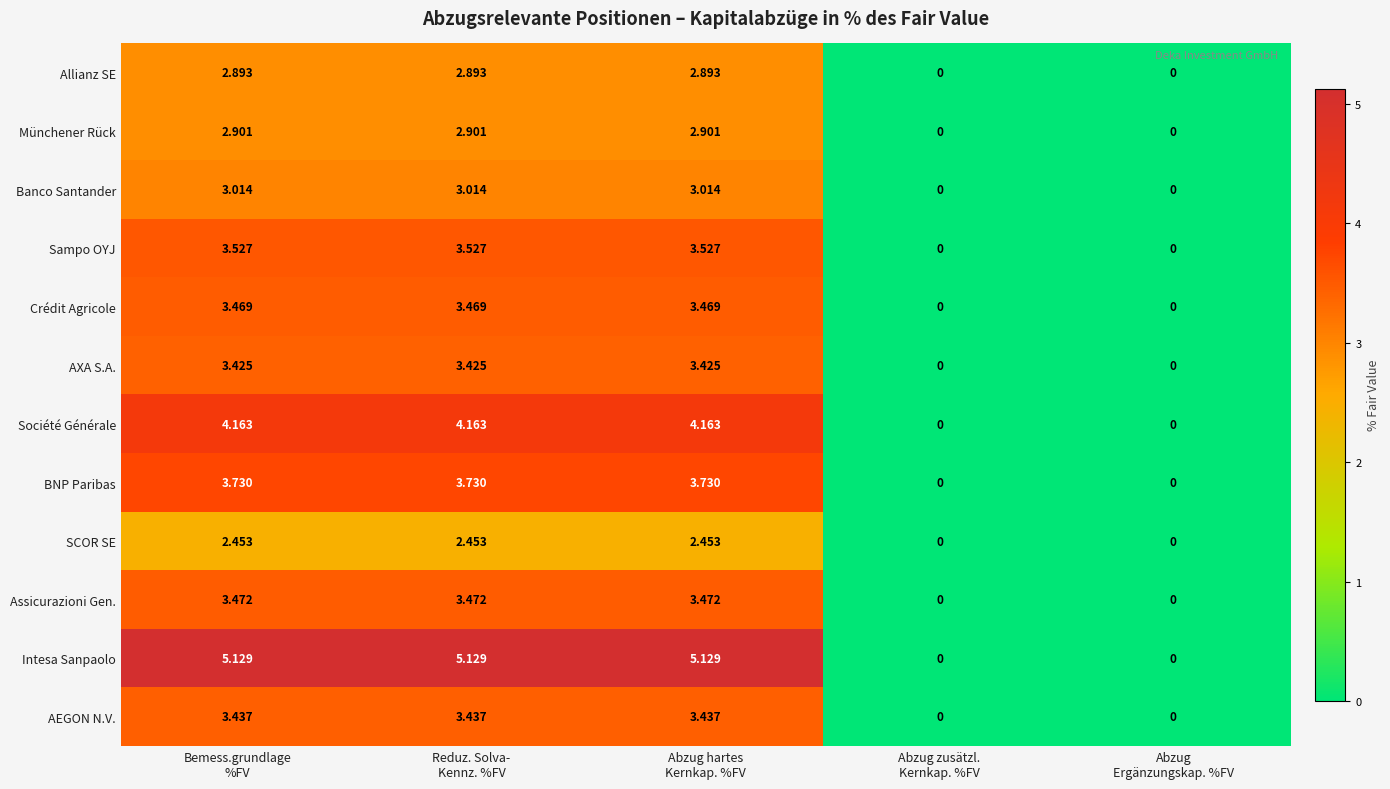

Which series has the widest spread of values?

Intesa Sanpaolo